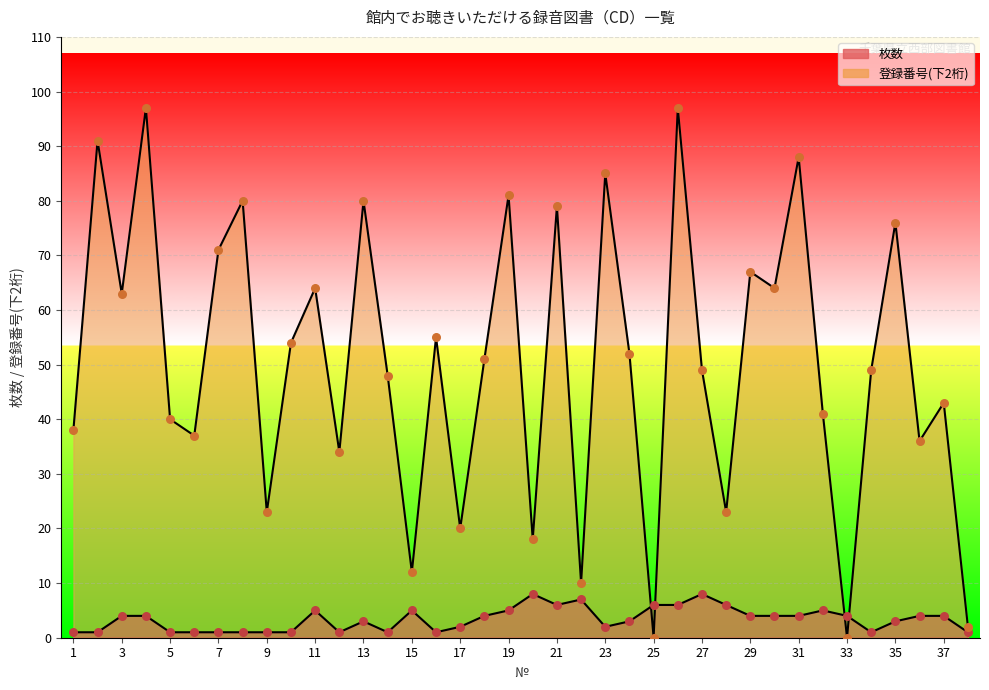

At how many categories does at least one series exceed 49?

19